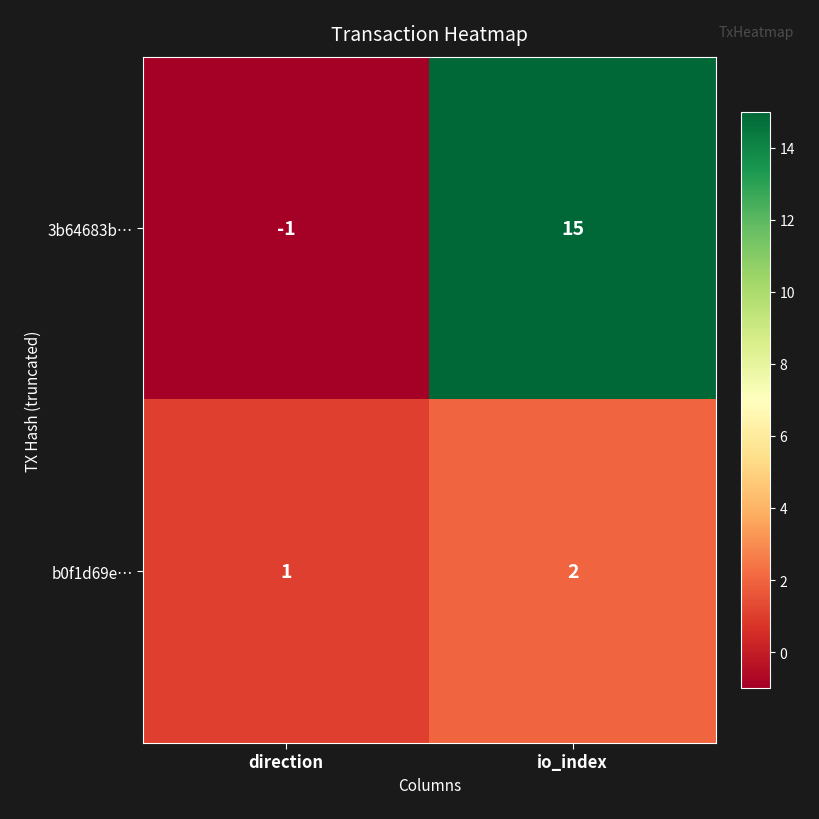

Reading left to right, transcribe all the data shown in this chart.

3b64683b…: direction=-1	io_index=15
b0f1d69e…: direction=1	io_index=2